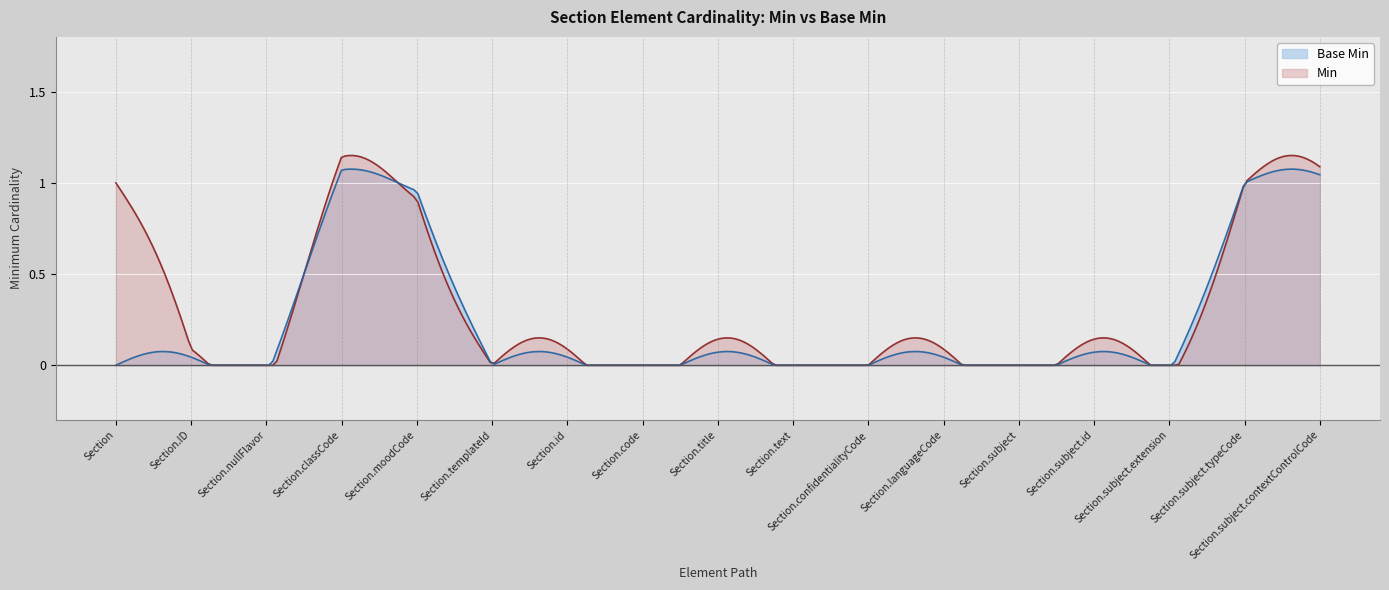

What is the difference between the maximum and minimum values in the Min series?

1